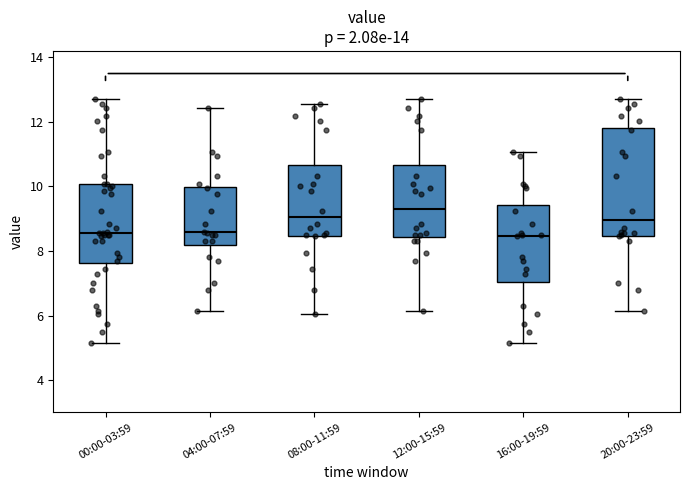

Reading left to right, transcribe this box plot: for each box, give where its median line is, the range the box spans, and where its two whiskers end, as read against the y-axis. The values are not printed on the chart, so give them approximately, as read against the axis.

00:00-03:59: median 8.6, box 7.6 to 10.0, whiskers 5.2 to 12.8
04:00-07:59: median 8.6, box 8.2 to 10.0, whiskers 6.2 to 12.4
08:00-11:59: median 9.0, box 8.4 to 10.6, whiskers 6.0 to 12.6
12:00-15:59: median 9.4, box 8.4 to 10.6, whiskers 6.2 to 12.8
16:00-19:59: median 8.4, box 7.0 to 9.4, whiskers 5.2 to 11.0
20:00-23:59: median 9.0, box 8.4 to 11.8, whiskers 6.2 to 12.8